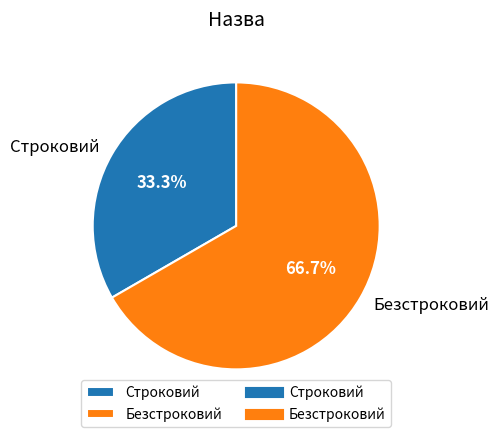

To the nearest percent, what is the difference between the largest and smallest slice percentages?

33%